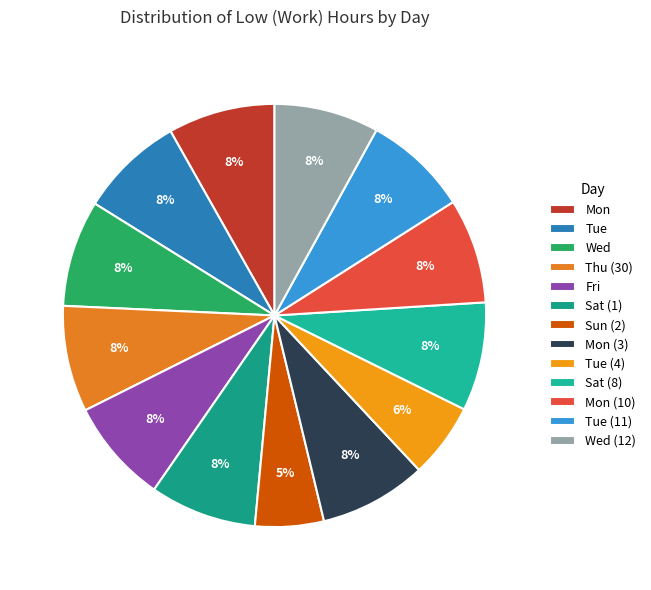

To the nearest percent, what is the difference between the largest and smallest slice percentages?

3%